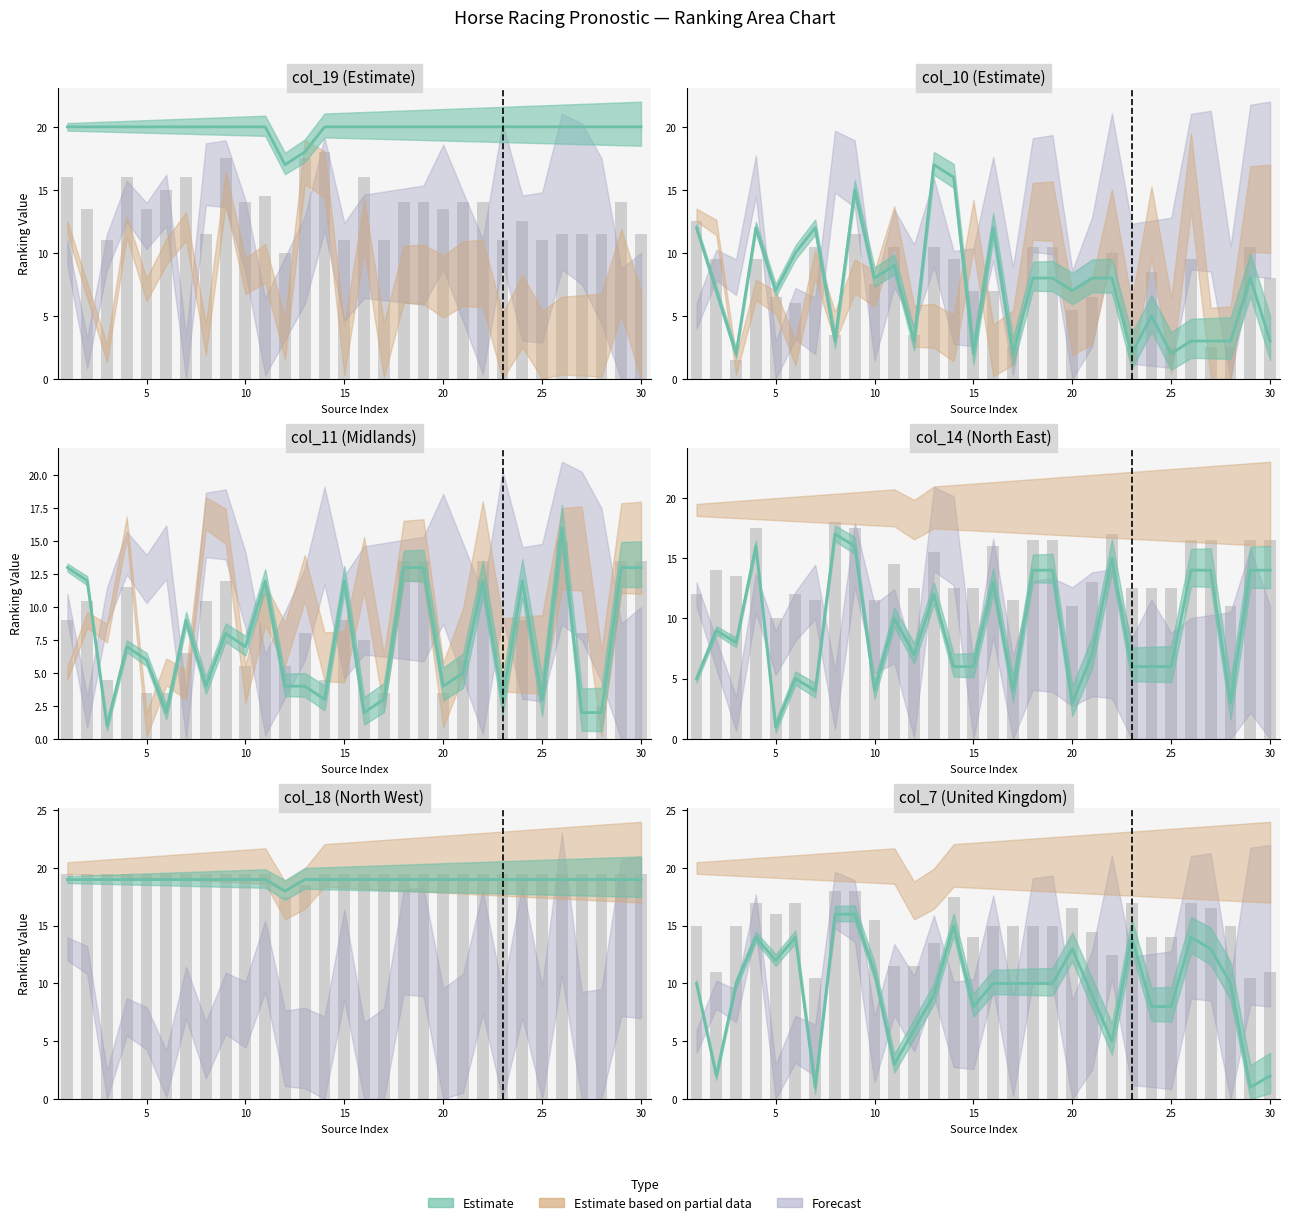

What is the minimum value for col_18?

18